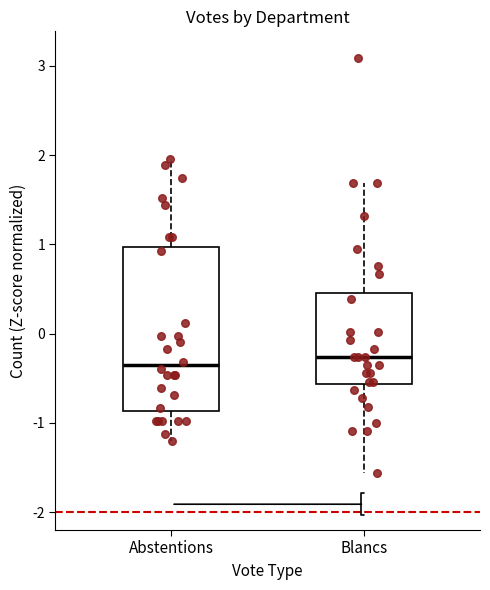

Where does the lower whisker of the box for Blancs end on the y-axis? The values are not printed on the chart, so give them approximately, as read against the axis.

-1.6